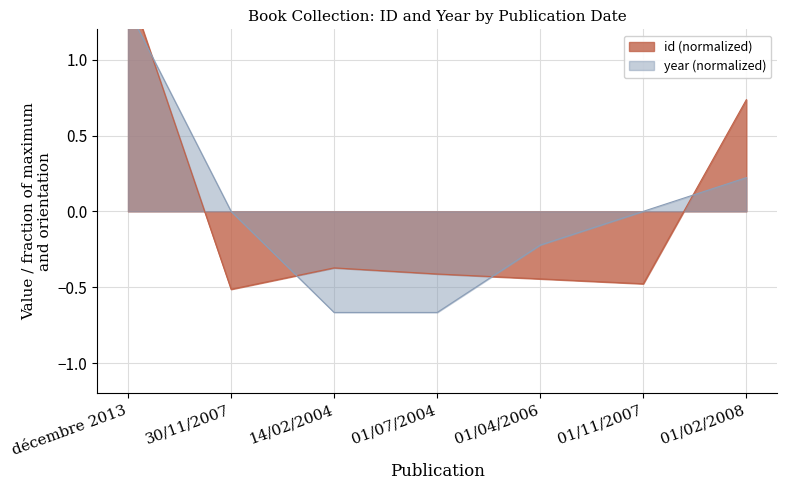

What are all the series names shown in the legend?

id, year